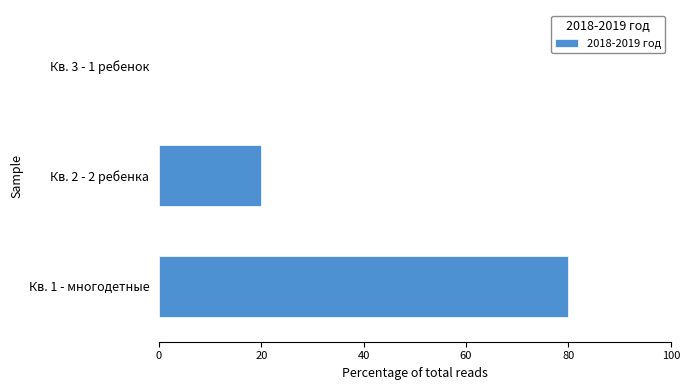

The chart shows a value of 5 at Кв. 2 - 2 ребенка. True or false?

False